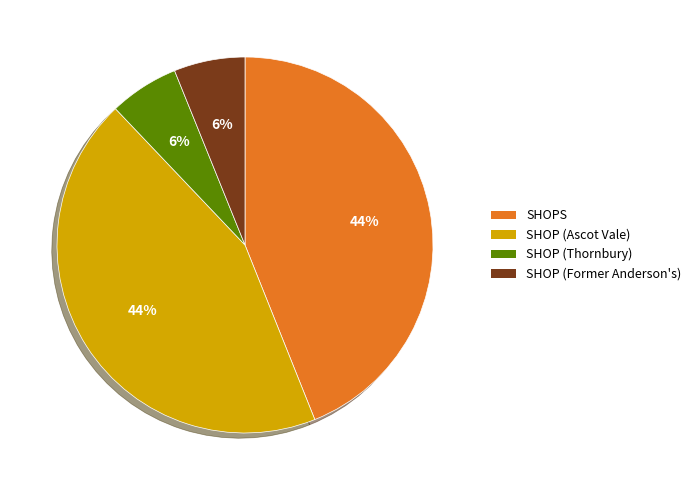

Does SHOP (Ascot Vale) account for over 50% of the chart?

No